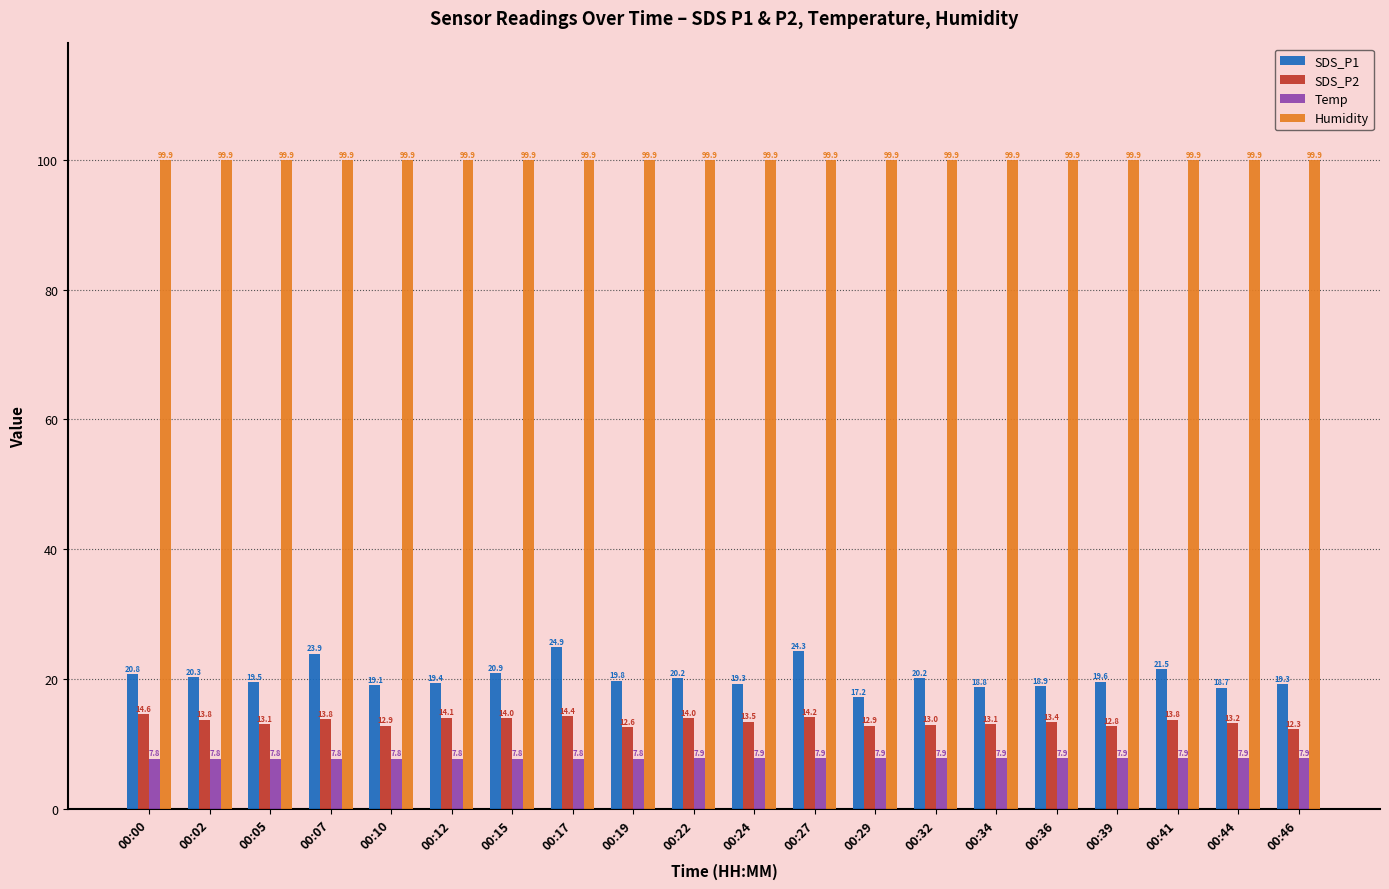

At 00:17, list the series in order from largest to smallest.

Humidity, SDS_P1, SDS_P2, Temp